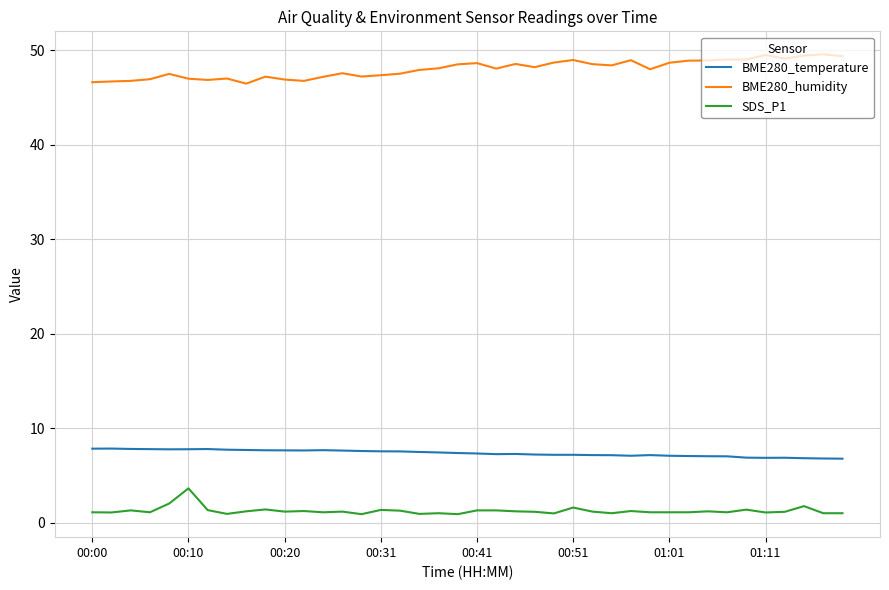

What is the maximum value for SDS_P1?

3.6